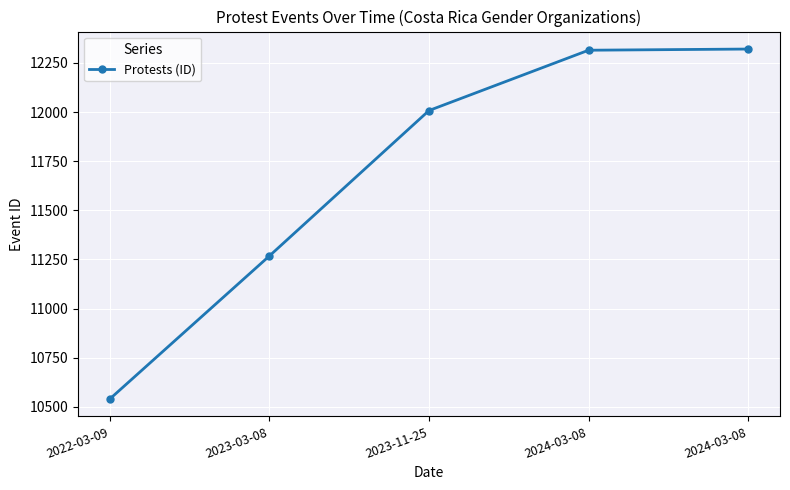

The value at 2023-03-08 is 3628. True or false?

False